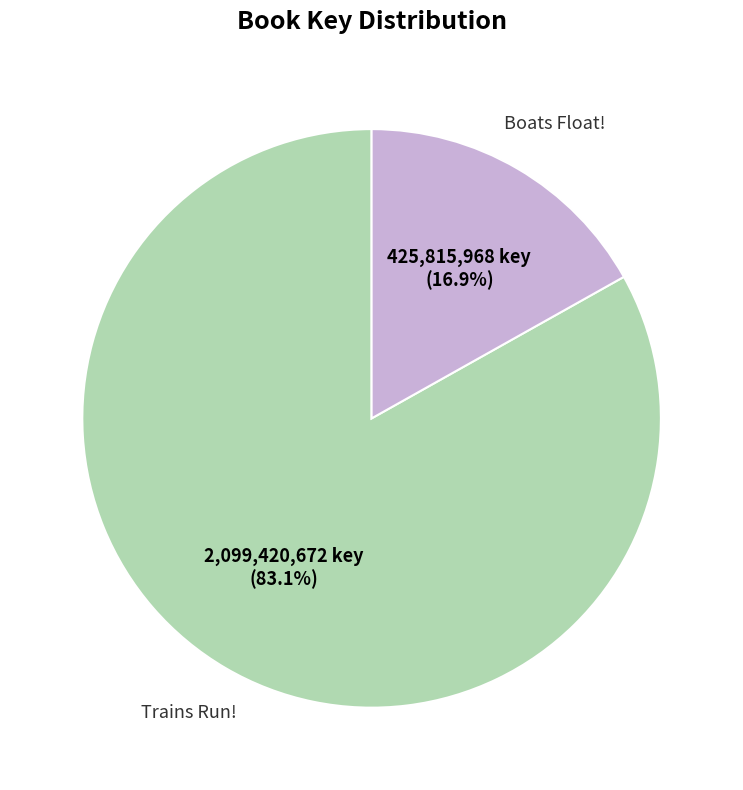

Is there any slice that represents more than half of the pie?

Yes